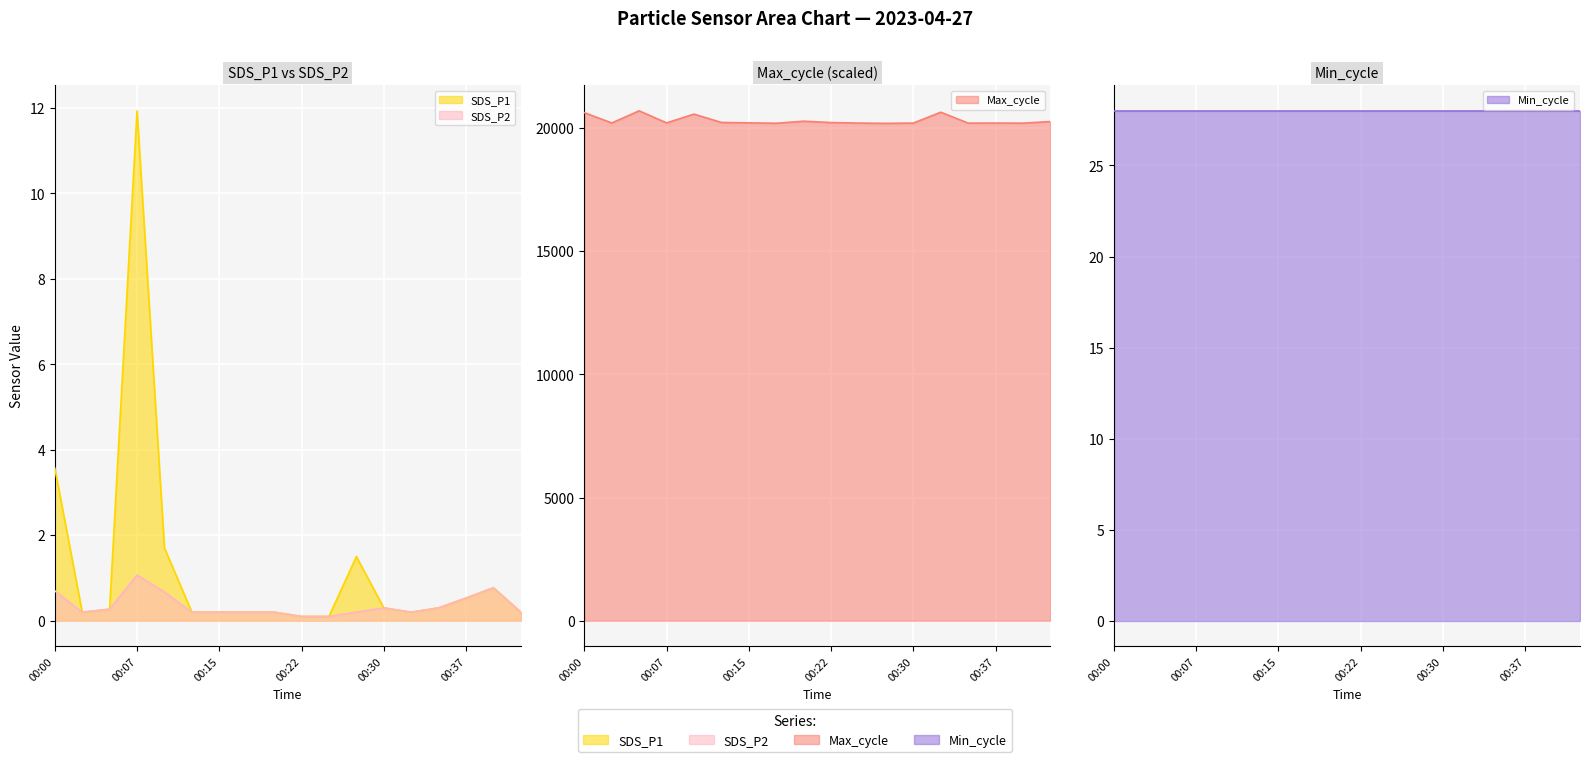

How many interior local peaks does the SDS_P2 series have?

3